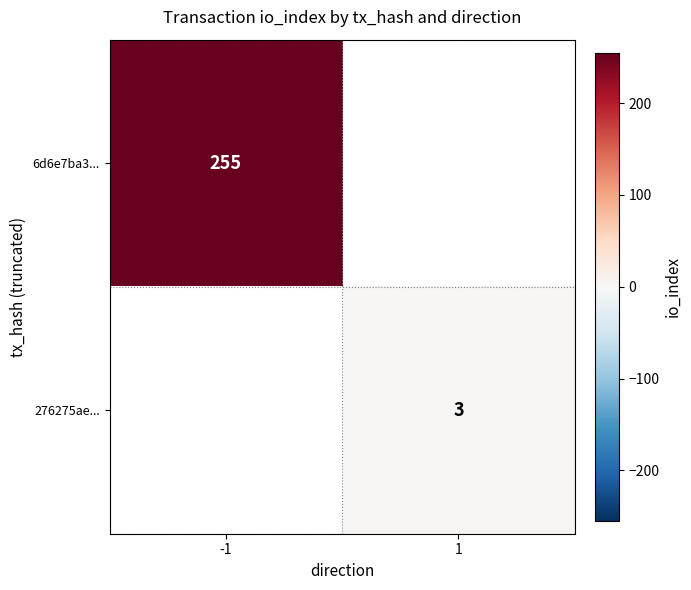

How many series are shown in this chart?

2